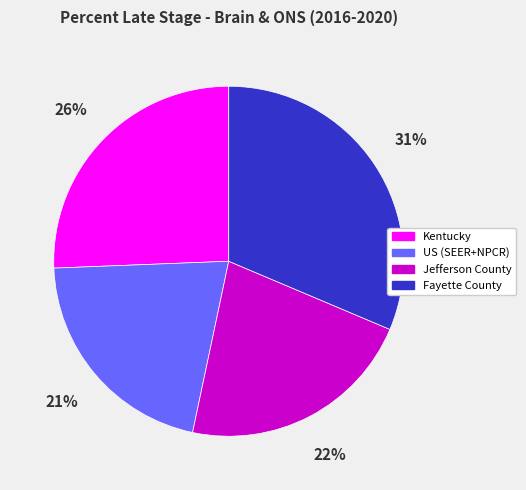

Do US (SEER+NPCR) and Kentucky together represent more than half of the pie?

No